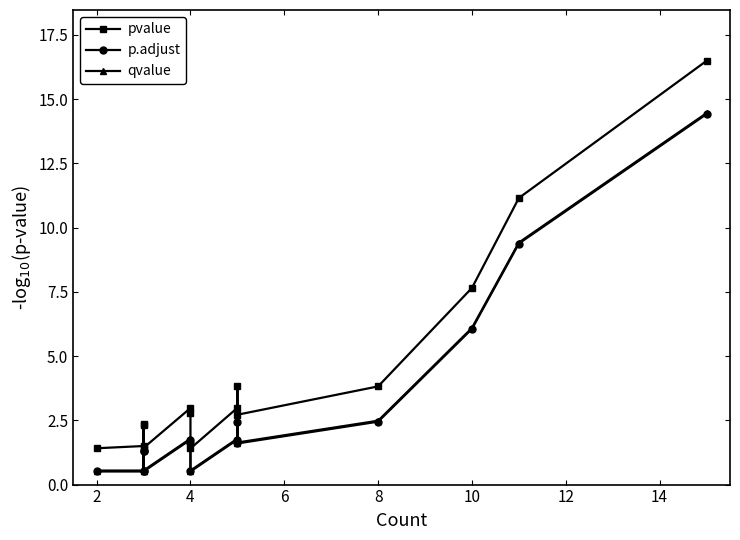

Is it true that p.adjust equals 0.5 at 8?

False